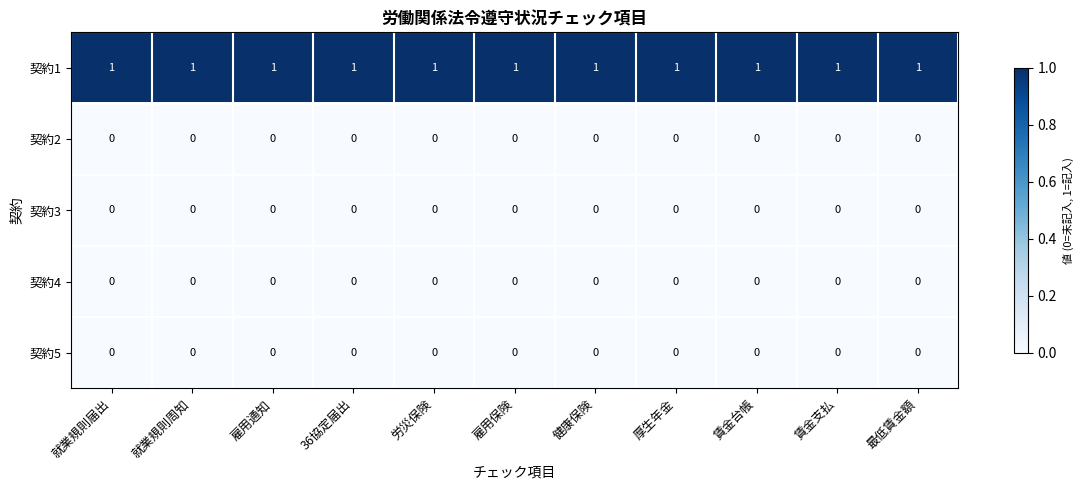

Which series has the largest total across all categories?

契約1